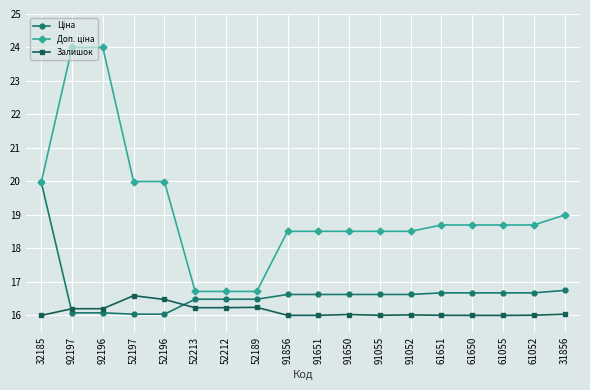

Does the chart display data point markers on the line(s)?

Yes